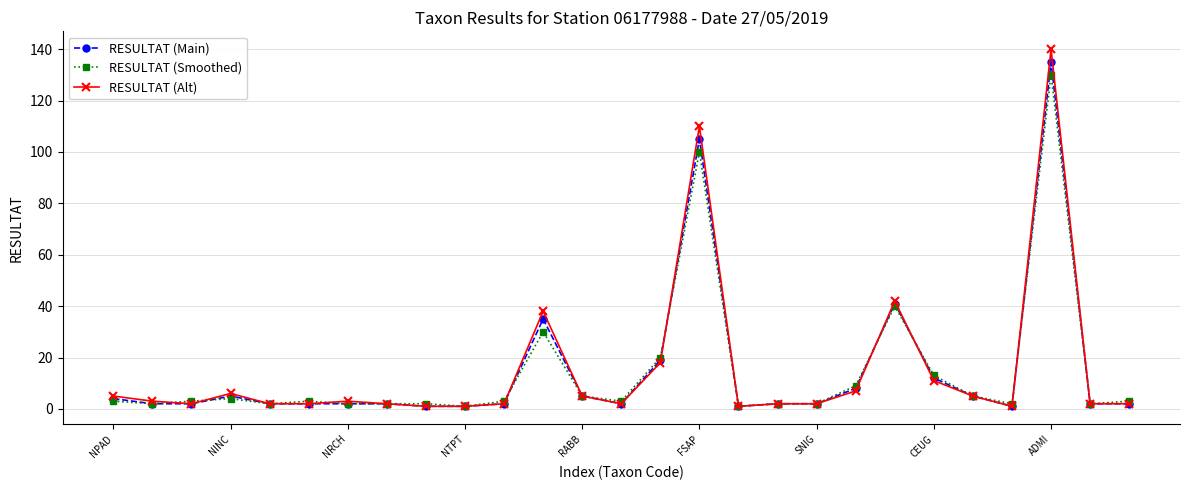

Which series has the widest spread of values?

RESULTAT (Alt)